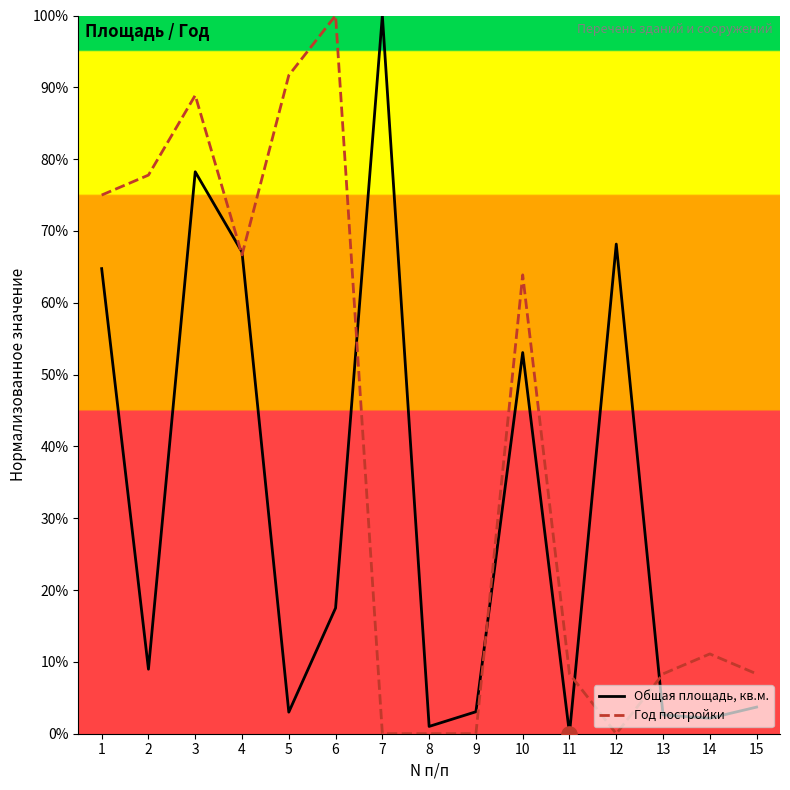

What are all the series names shown in the legend?

Общая площадь, кв.м., Год постройки